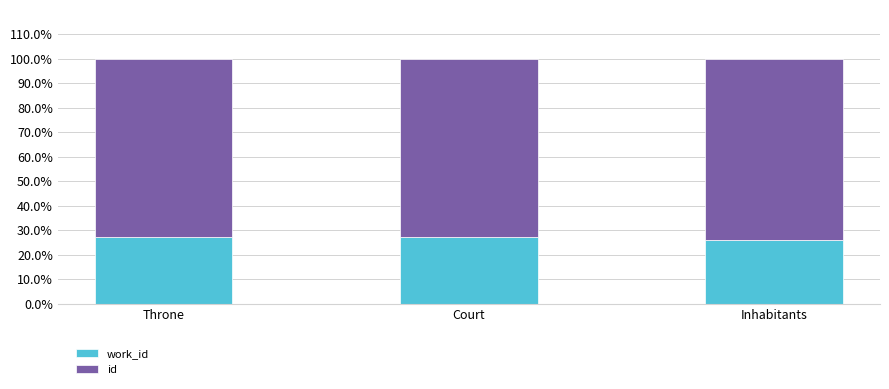

How many distinct data groups are displayed?

2